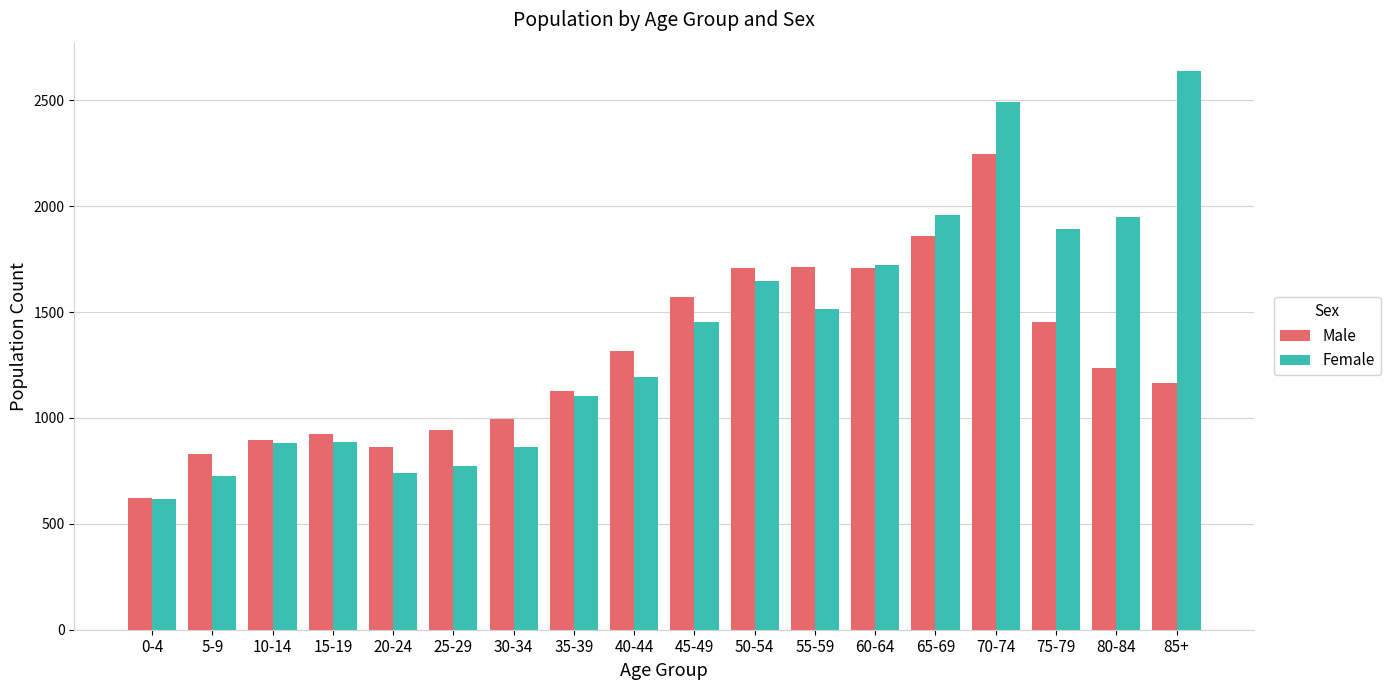

What is the difference between the highest and lowest values at 70-74?

246